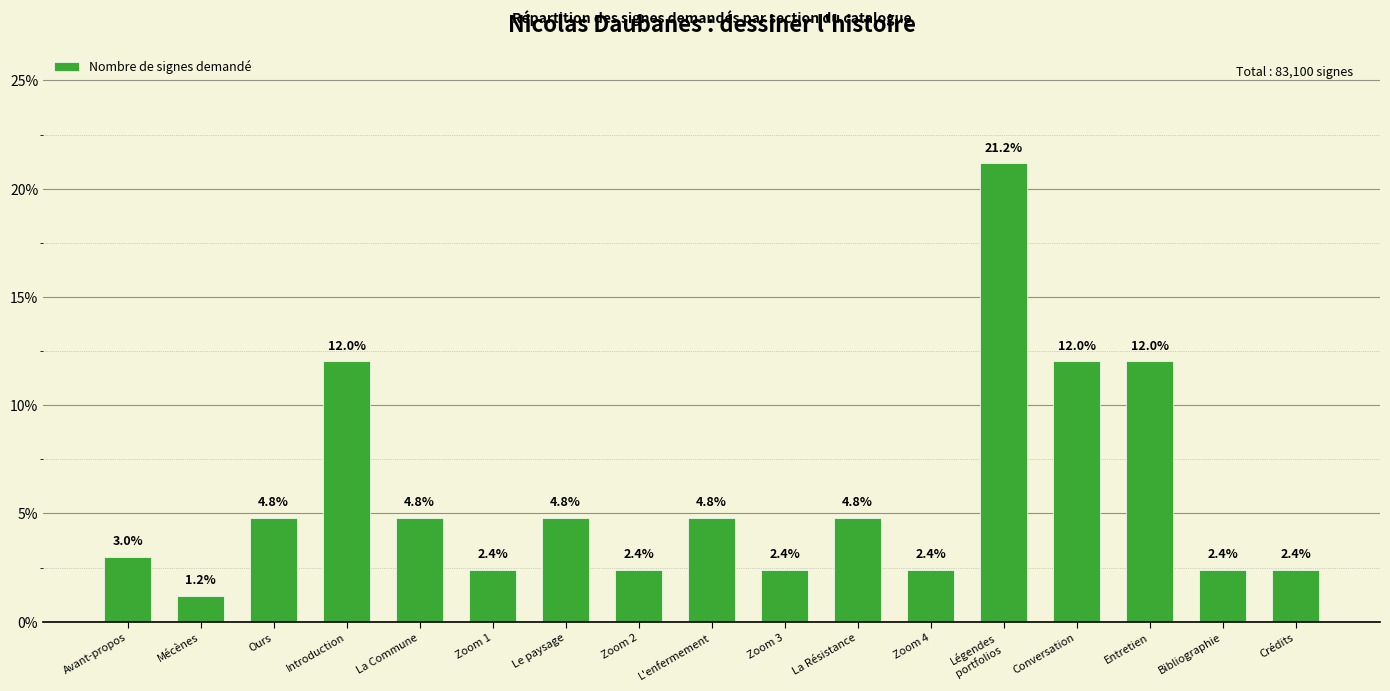

What is the label of the 7th bar from the left?

Le paysage